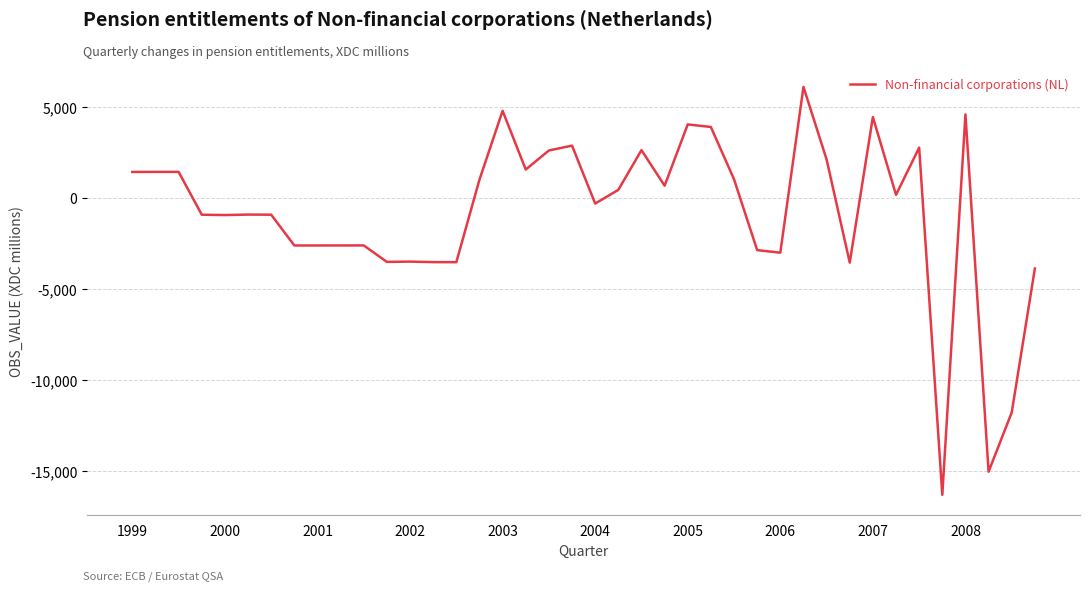

What is the difference between the maximum and minimum values?

22424